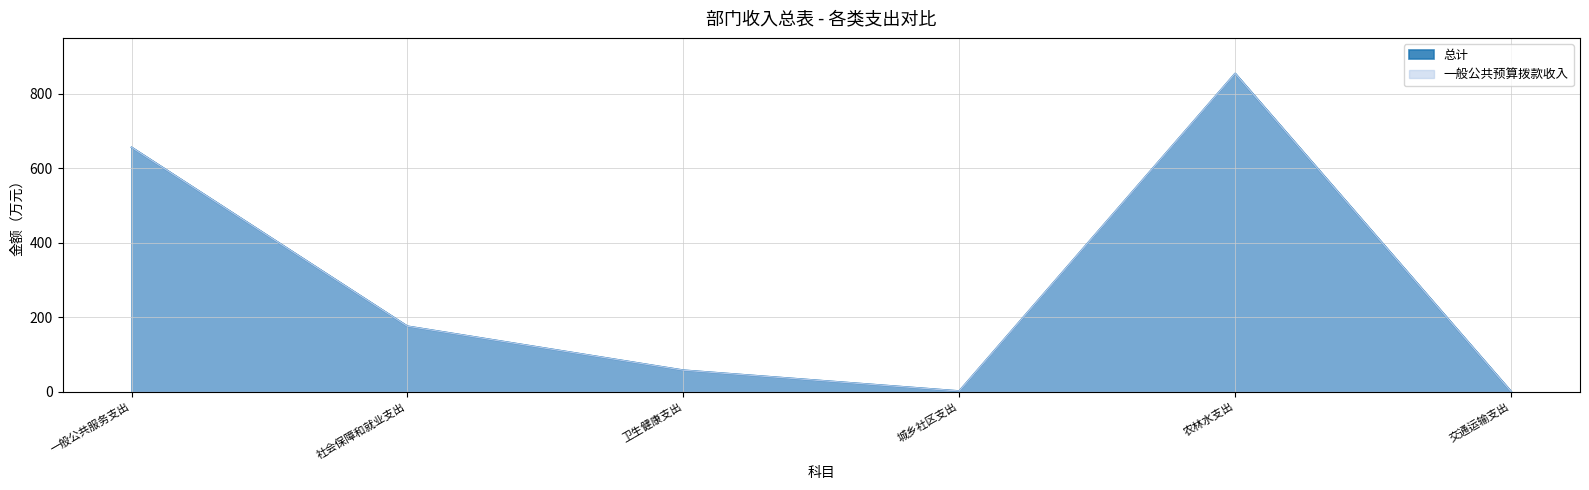

At which label does 一般公共预算拨款收入 first exceed 175?

一般公共服务支出